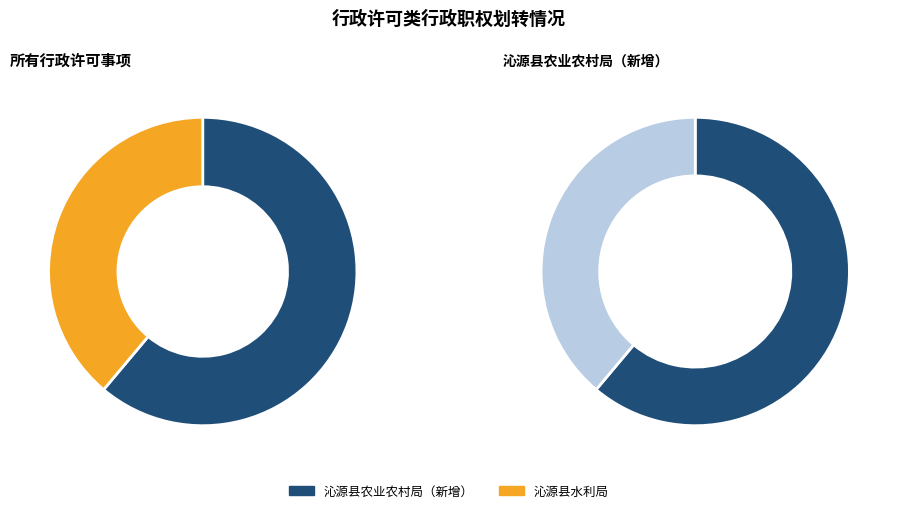

True or false: 沁源县水利局 accounts for 51% of the total.

False